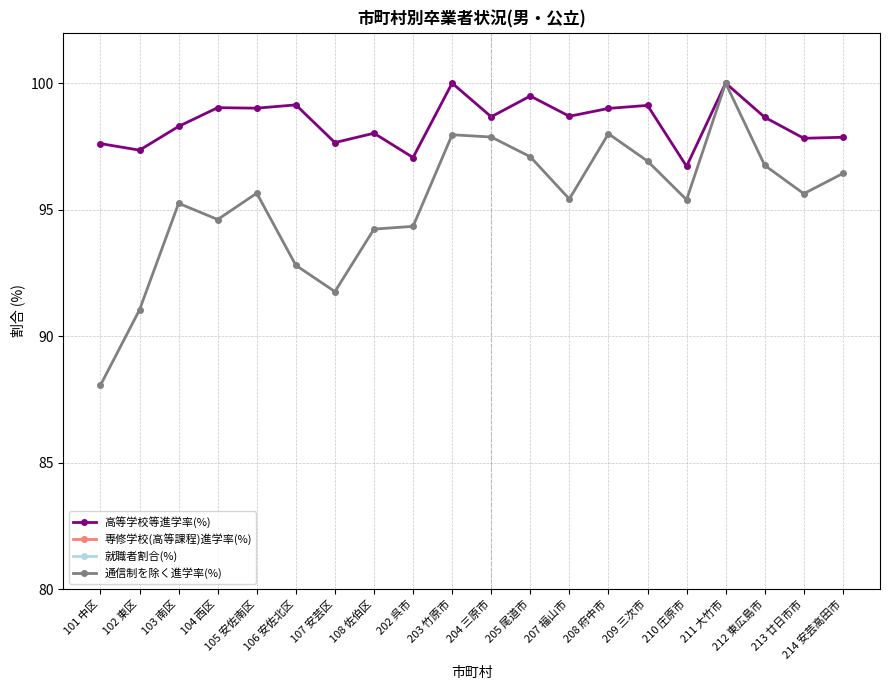

True or false: 通信制を除く進学率(%) and 専修学校(高等課程)進学率(%) cross at least once.

False